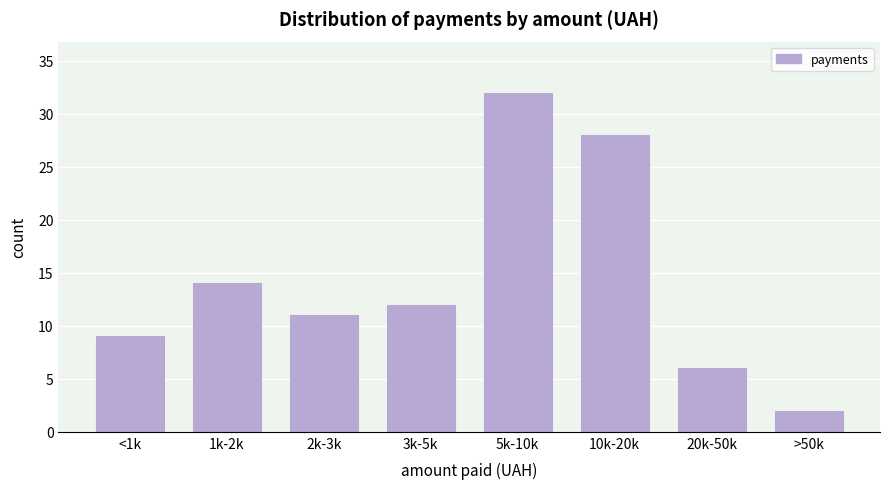

Reading right to left, list all the values displayed in this chart.

2	6	28	32	12	11	14	9